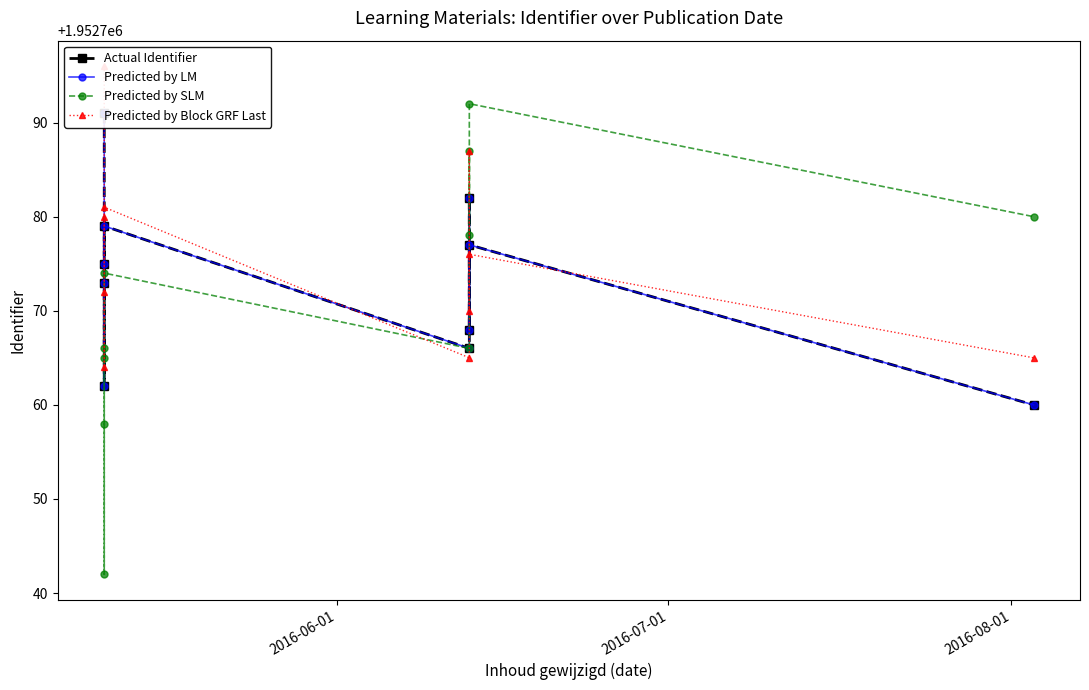

What are all the series names shown in the legend?

Actual Identifier, Predicted by LM, Predicted by SLM, Predicted by Block GRF Last